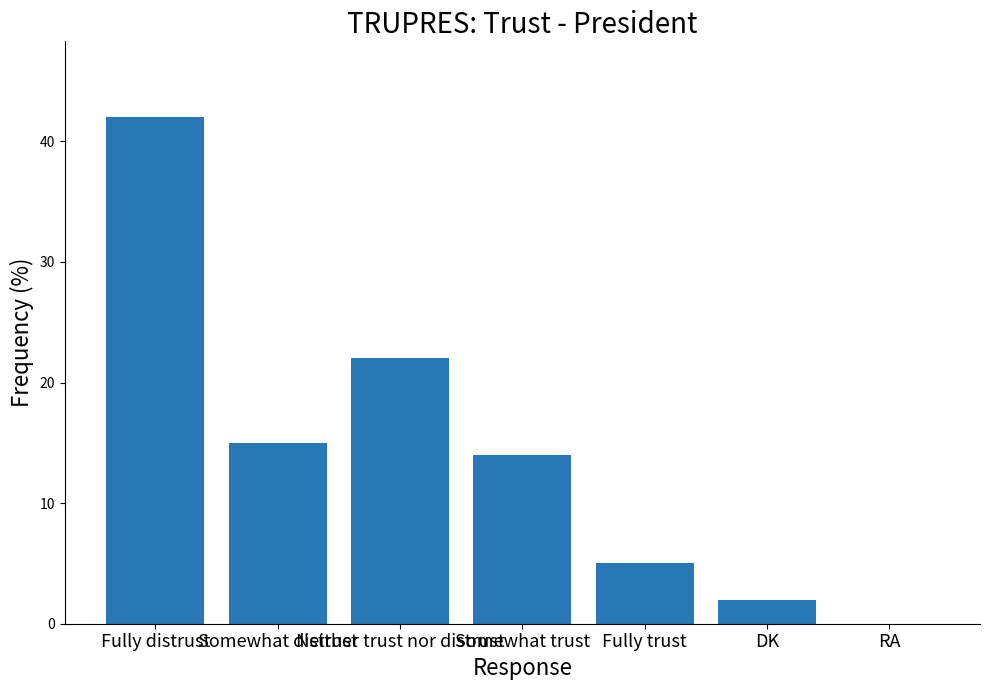

Where does the data first go above 14?

Fully distrust